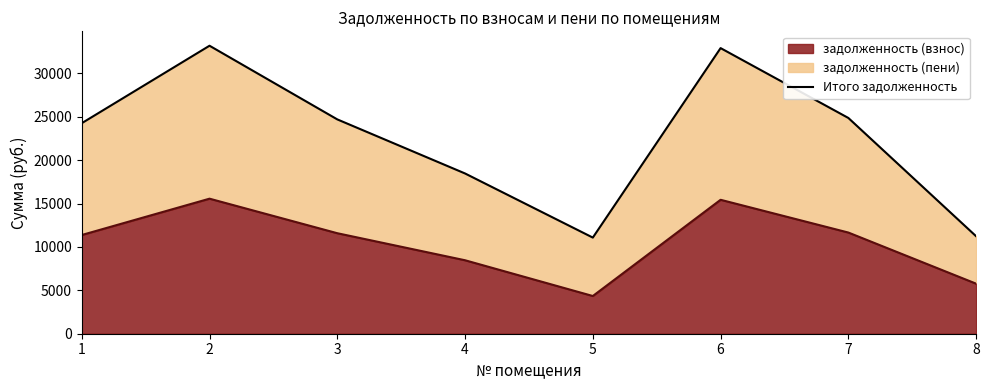

How many lines are shown in the chart?

1